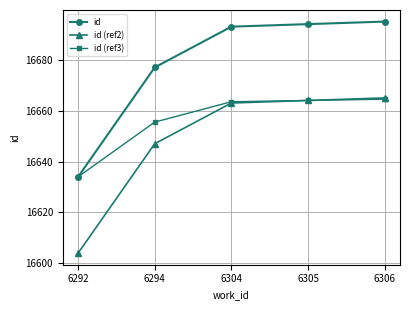

What is the difference between the id values at 6306 and 6304?

2.0